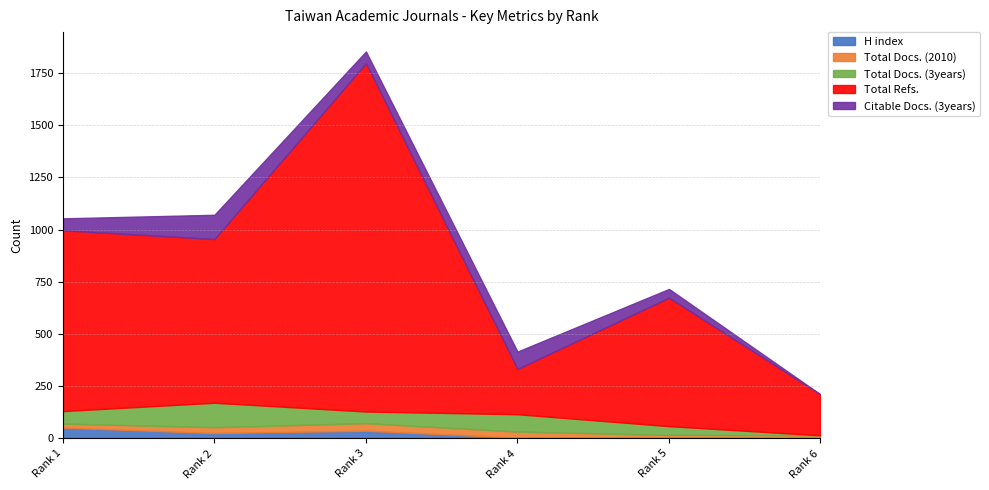

True or false: Citable Docs. (3years) has a value of 13 at Rank 3.

False